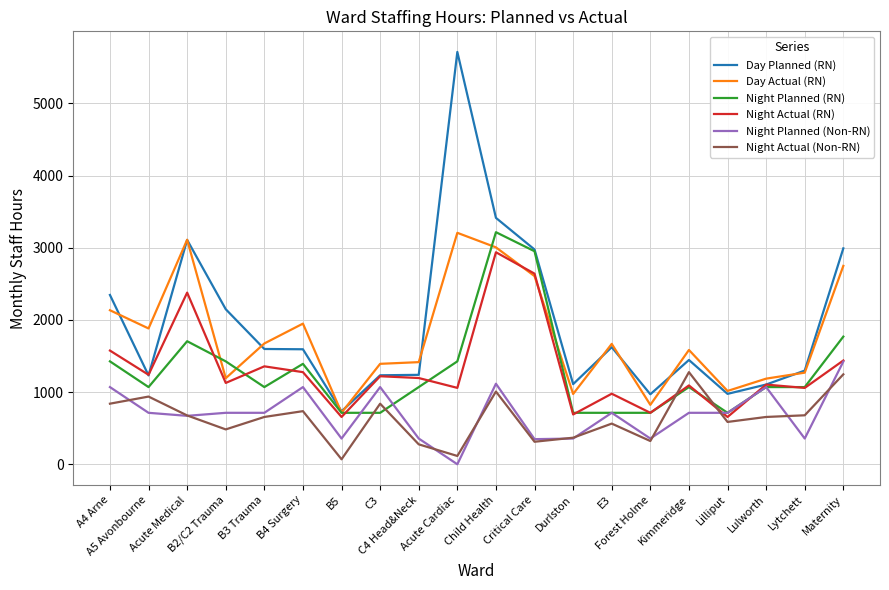

True or false: Day Planned (RN) has a value of 4164.9 at Acute Medical.

False